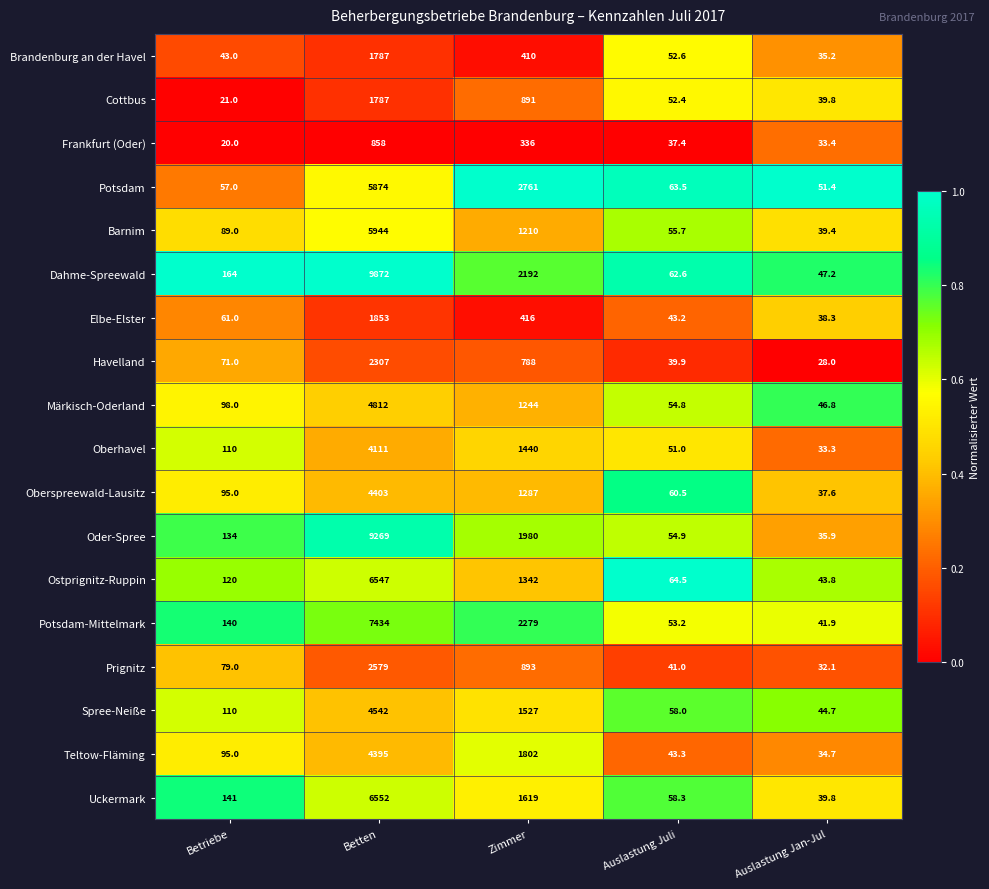

What is the difference between the maximum and minimum values in the Ostprignitz-Ruppin series?

6503.2